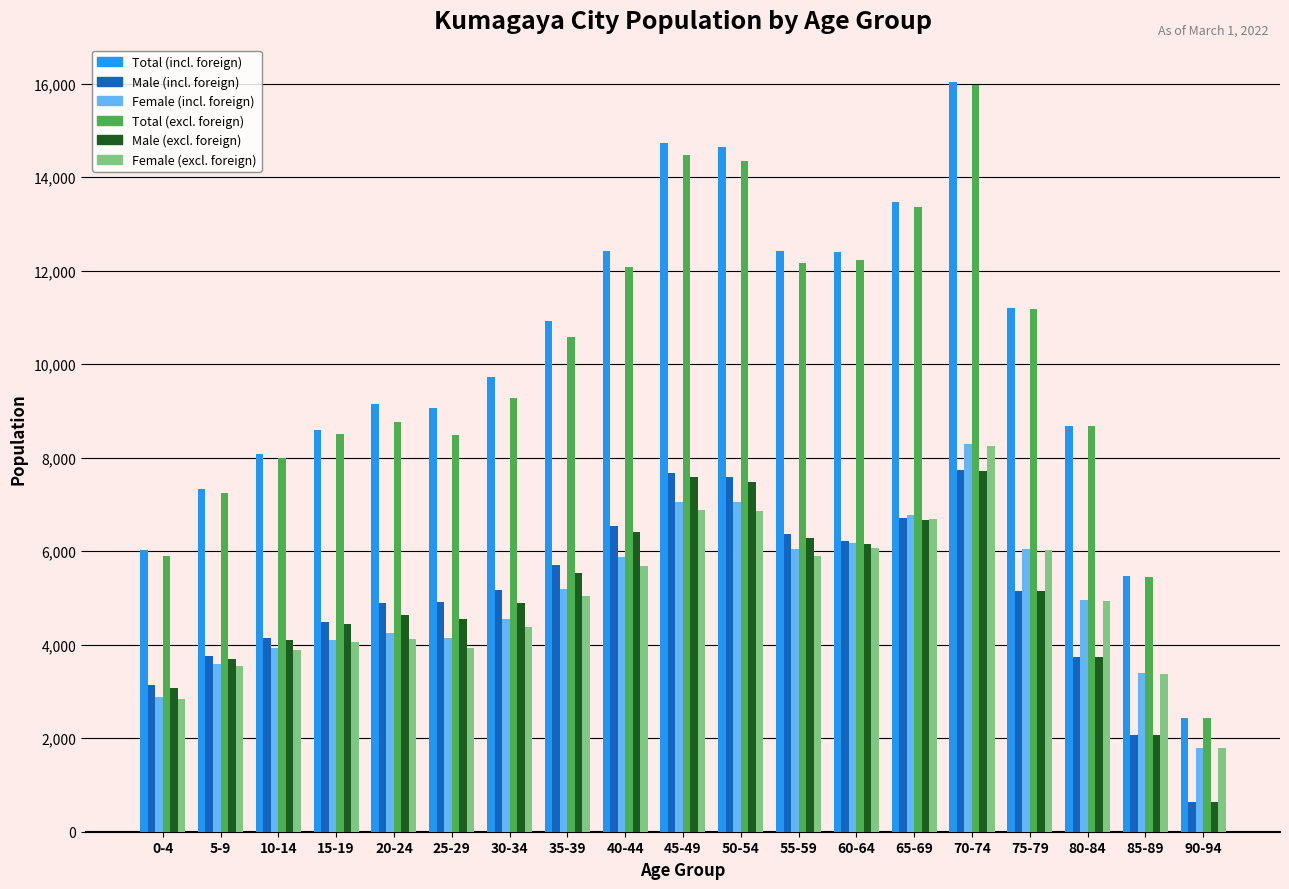

Which series changed the most between 45-49 and 85-89?

Total (incl. foreign)